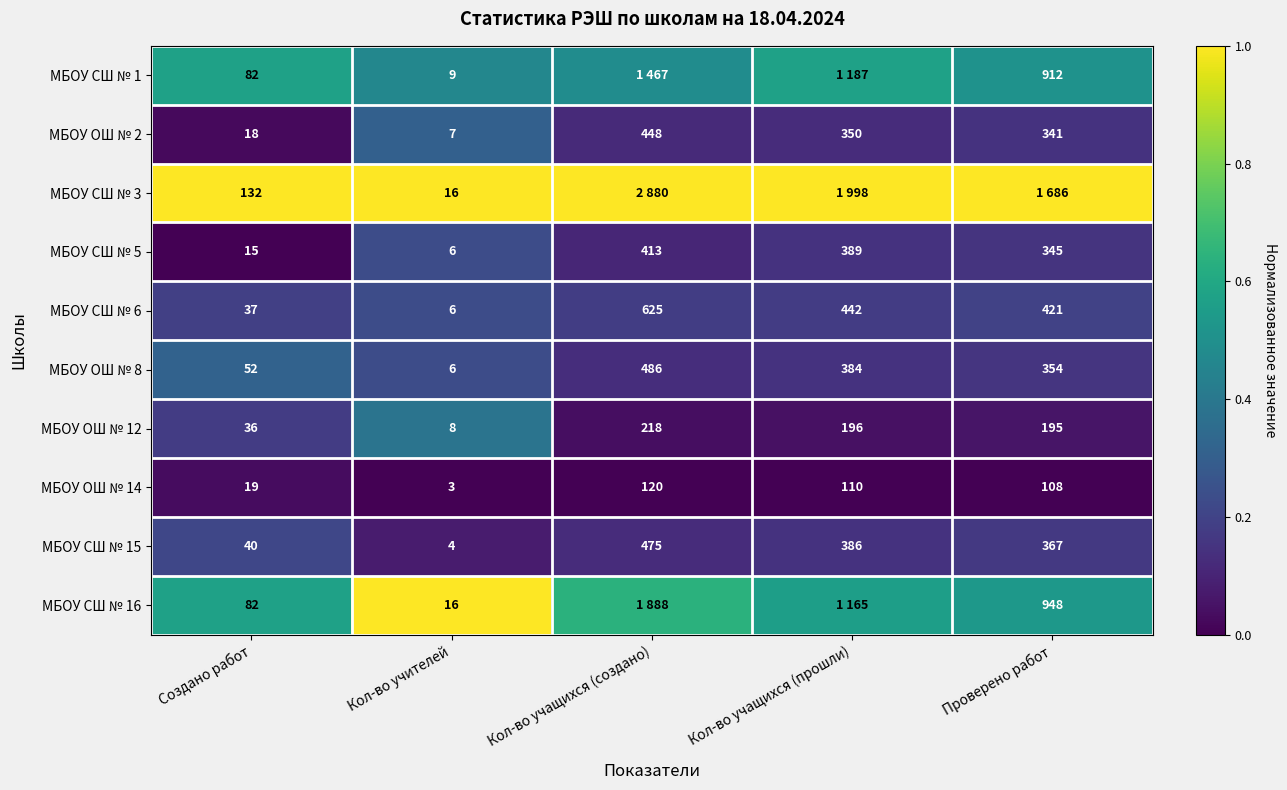

List the labels in order of МБОУ СШ № 6 value, smallest first.

Кол-во учителей, Создано работ, Проверено работ, Кол-во учащихся (прошли), Кол-во учащихся (создано)